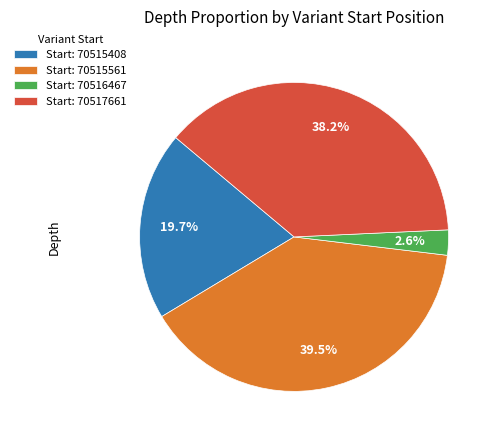

Is there a majority slice in this chart?

No